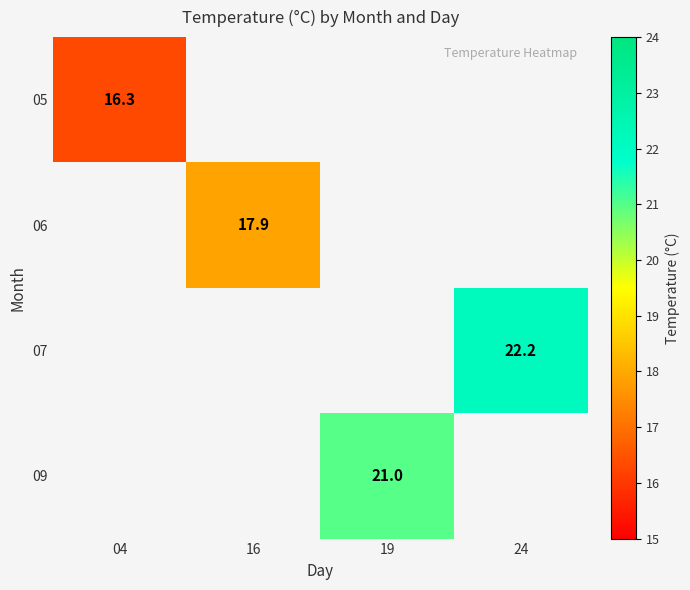

The value of 06 at 16 is 12.3. True or false?

False